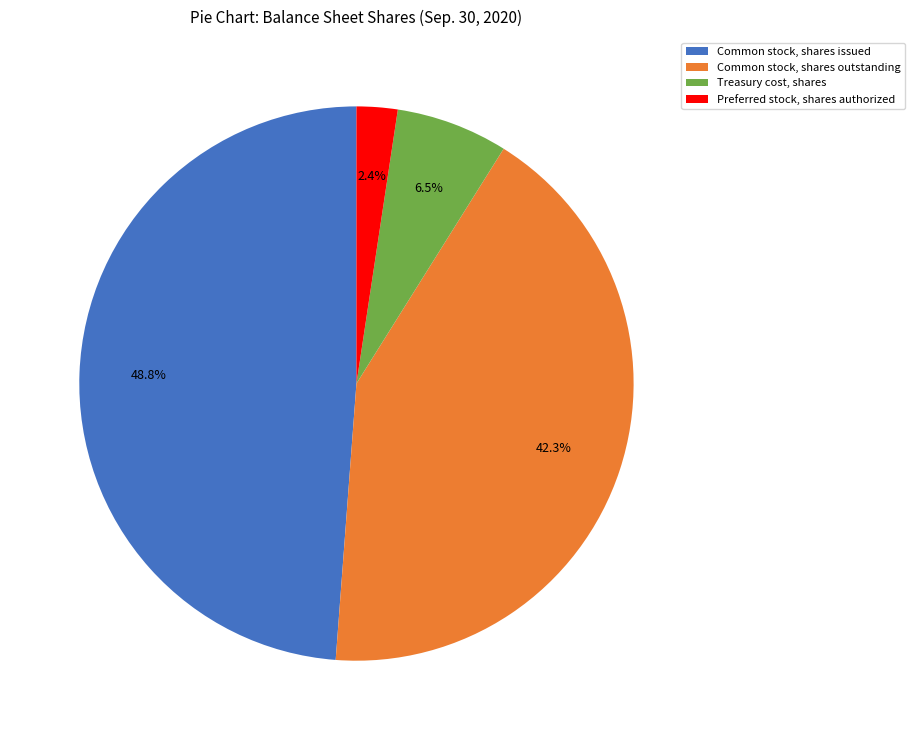

Approximately how many times larger is the value at Treasury cost, shares compared to Preferred stock, shares authorized?

2.7